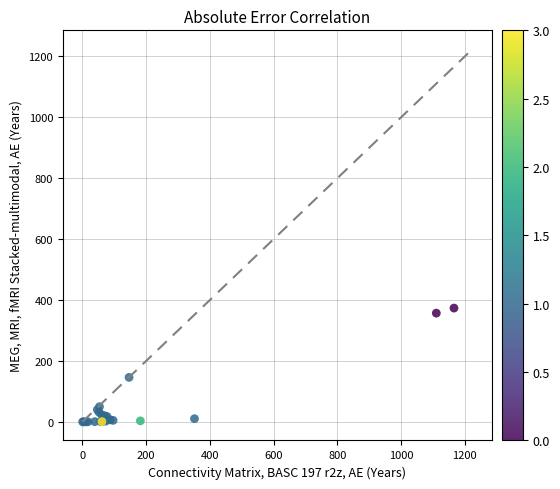

What Y value in the scatter plot is closest to 186?

145.9